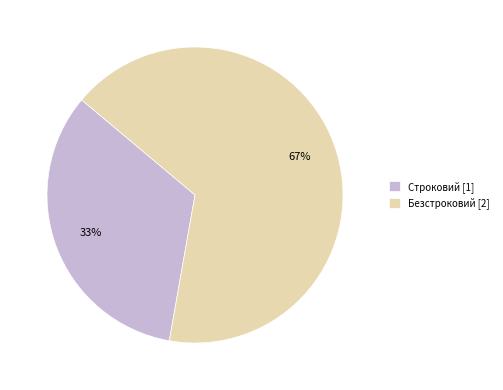

Which has a higher value, Строковий or Безстроковий?

Безстроковий